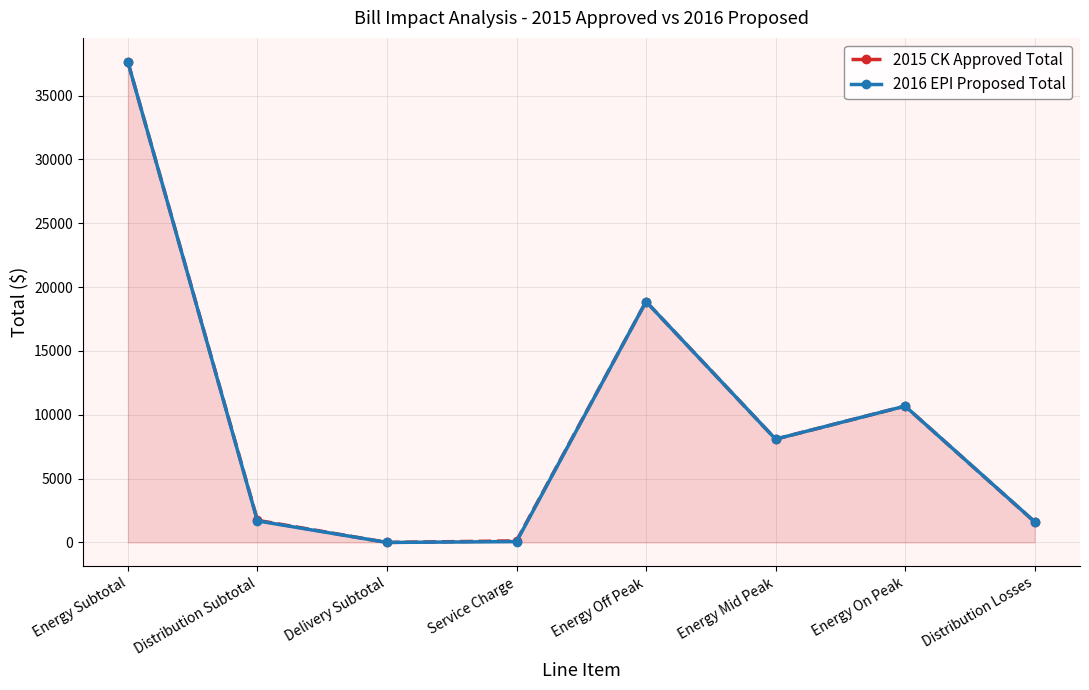

What is the maximum value for 2016 EPI Proposed Total?

37638.6